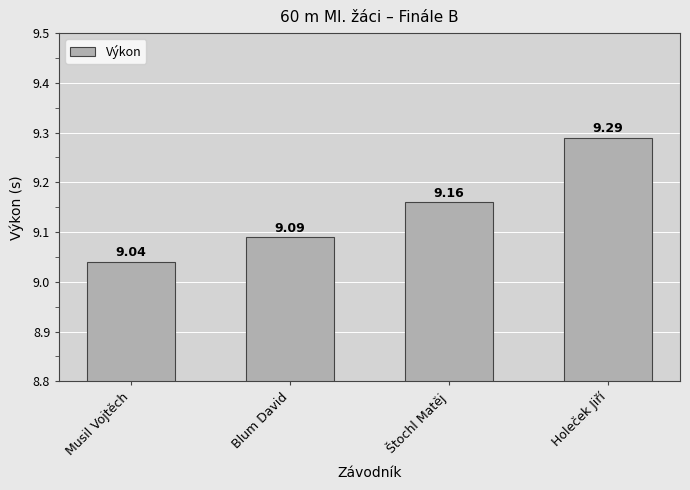

Are the bars grouped side by side (vs. stacked)?

No